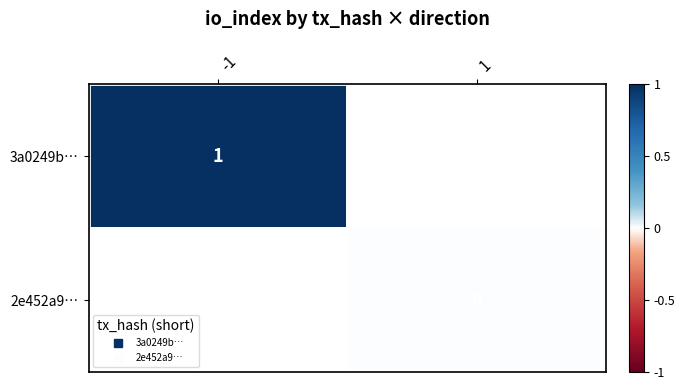

Is the value of 3a0249b… at 1 greater than the value of 2e452a9… at 1?

No